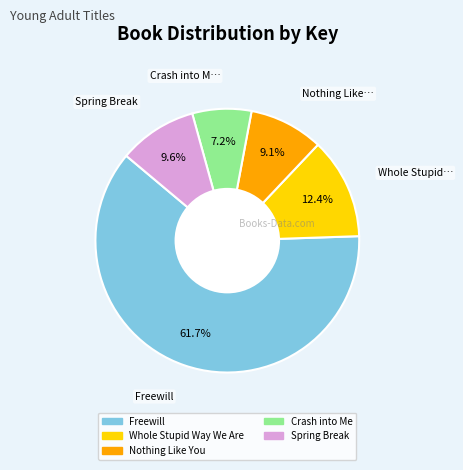

What is the ratio of the value at Spring Break to the value at Crash into Me?

1.3